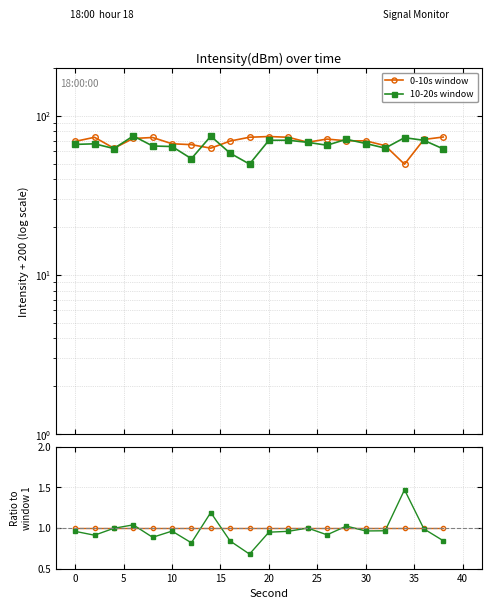

List the series in order of their overall mean, lowest first.

10-20s window, 0-10s window